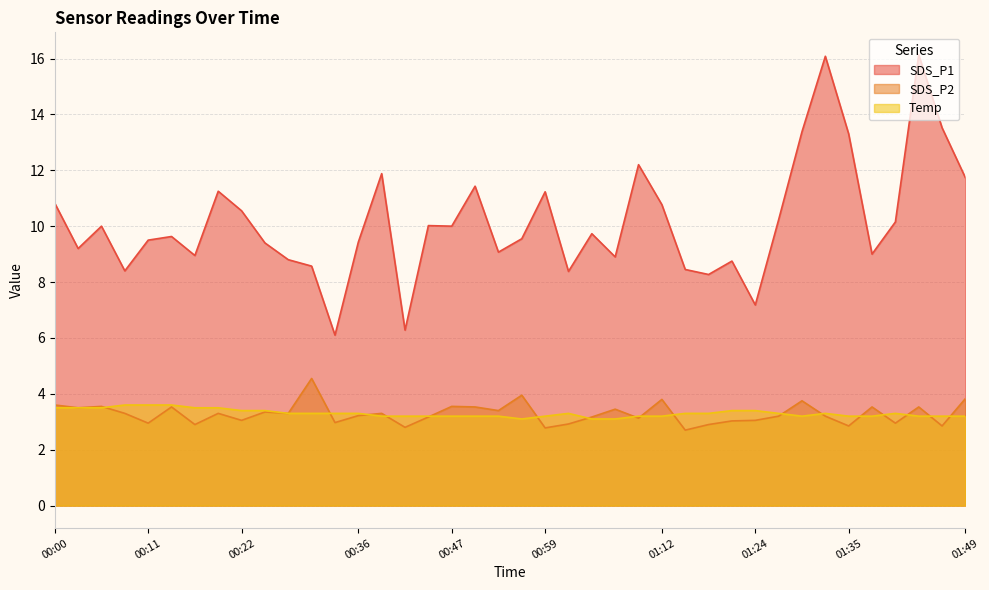

Reading right to left, list all the values displayed in this chart.

SDS_P1: 11.7	13.5	16.1	10.2	9.0	13.3	16.1	13.4	10.2	7.2	8.8	8.3	8.4	10.8	12.2	8.9	9.7	8.4	11.2	9.6	9.1	11.4	10.0	10.0	6.3	11.9	9.4	6.1	8.6	8.8	9.4	10.6	11.2	8.9	9.6	9.5	8.4	10.0	9.2	10.8
SDS_P2: 3.8	2.9	3.5	3.0	3.5	2.9	3.2	3.8	3.2	3.0	3.0	2.9	2.7	3.8	3.1	3.5	3.2	2.9	2.8	4.0	3.4	3.5	3.5	3.2	2.8	3.3	3.2	3.0	4.5	3.3	3.4	3.0	3.3	2.9	3.5	3.0	3.3	3.5	3.5	3.6
Temp: 3.2	3.2	3.2	3.3	3.2	3.2	3.3	3.2	3.3	3.4	3.4	3.3	3.3	3.2	3.2	3.1	3.1	3.3	3.2	3.1	3.2	3.2	3.2	3.2	3.2	3.2	3.3	3.3	3.3	3.3	3.4	3.4	3.5	3.5	3.6	3.6	3.6	3.5	3.5	3.5